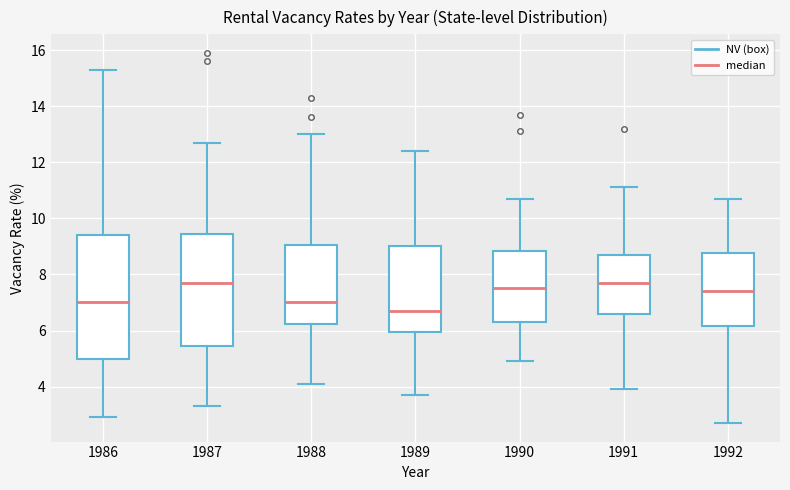

Which box is the tallest, from its lower edge to its upper edge?

1986